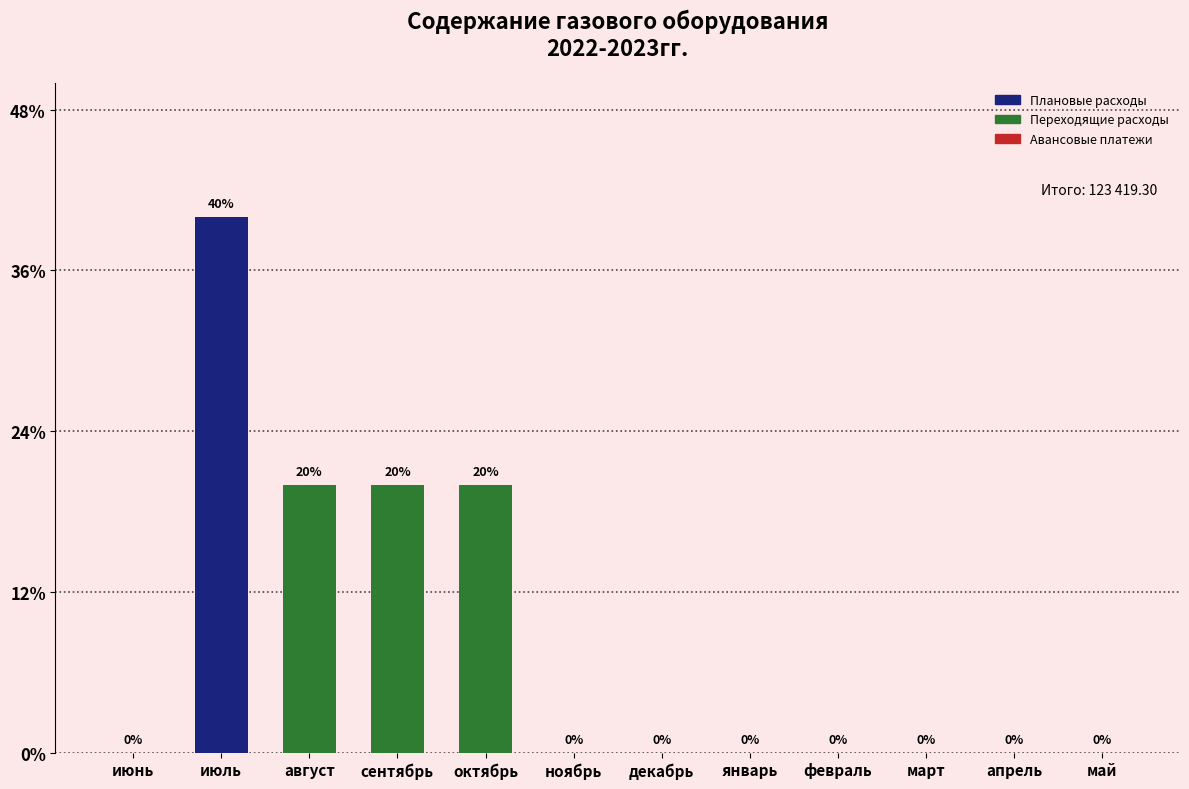

Are the bars horizontal?

No